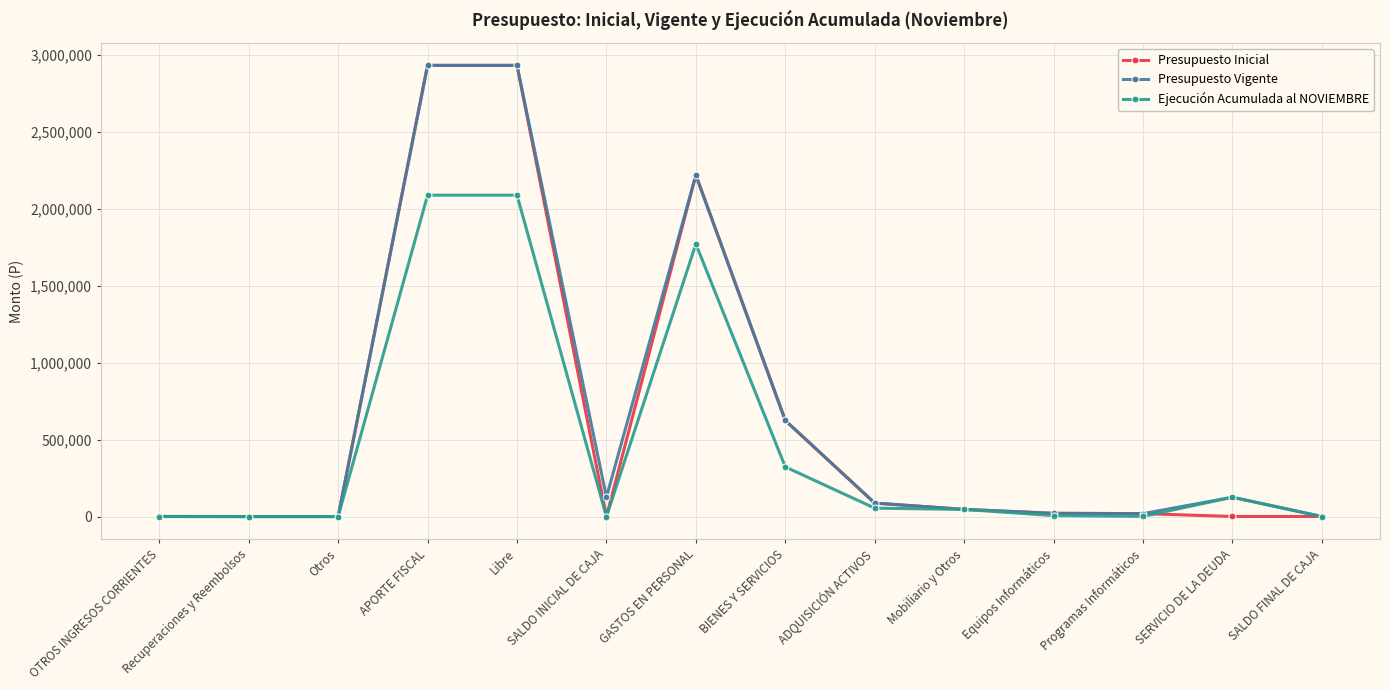

Does the chart have visible grid lines?

Yes